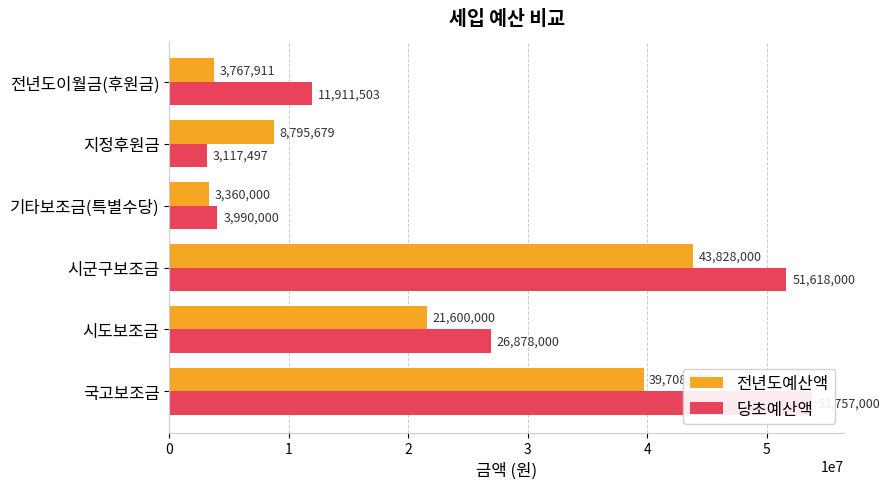

Reading left to right, what are all the values shown in this chart?

전년도예산액: 39708000	21600000	43828000	3360000	8795679	3767911
당초예산액: 53757000	26878000	51618000	3990000	3117497	11911503